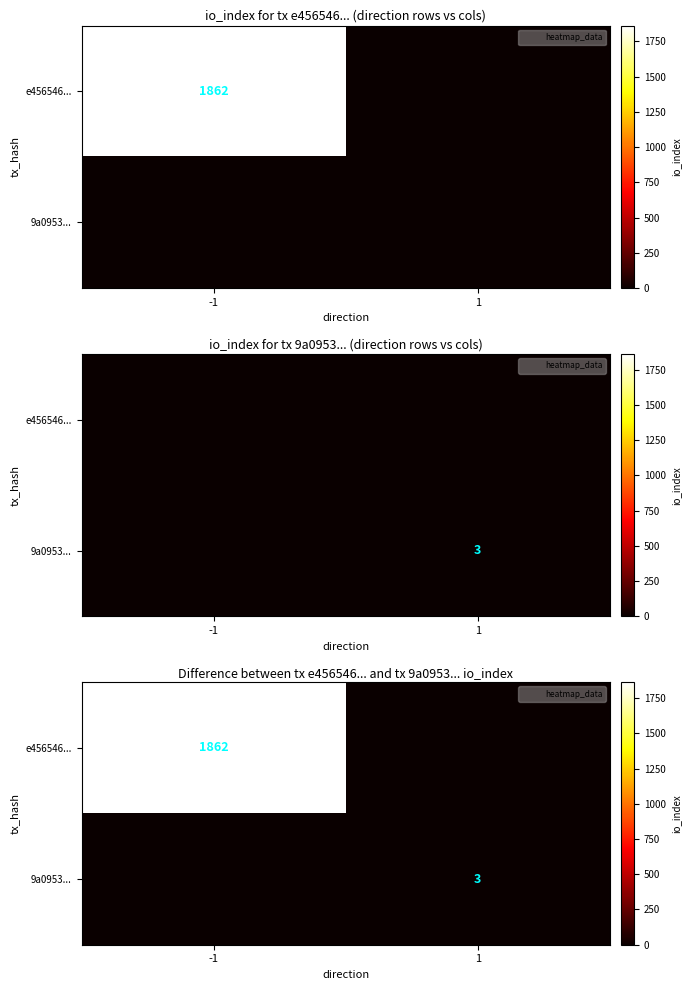

At which label does 9a0953... reach its peak?

1